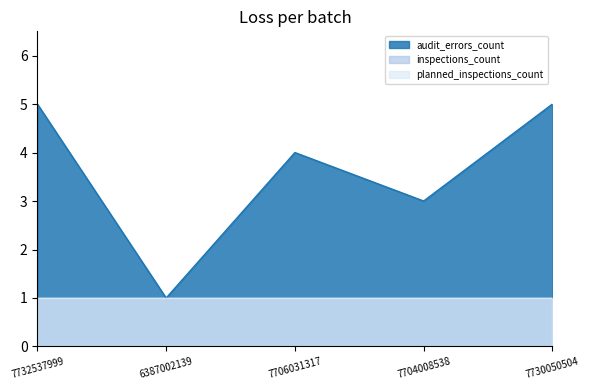

Rank the categories by planned_inspections_count value from lowest to highest.

7732537999, 6387002139, 7706031317, 7704008538, 7730050504